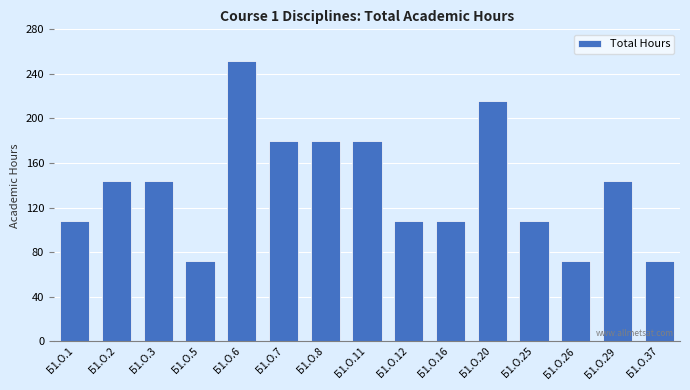

True or false: the data shows 83 at Б1.О.11.

False